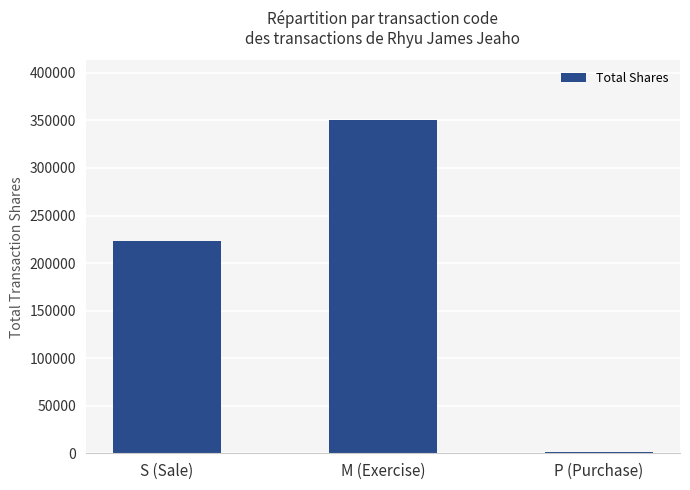

Reading left to right, what are all the values shown in this chart?

223697	350167	904